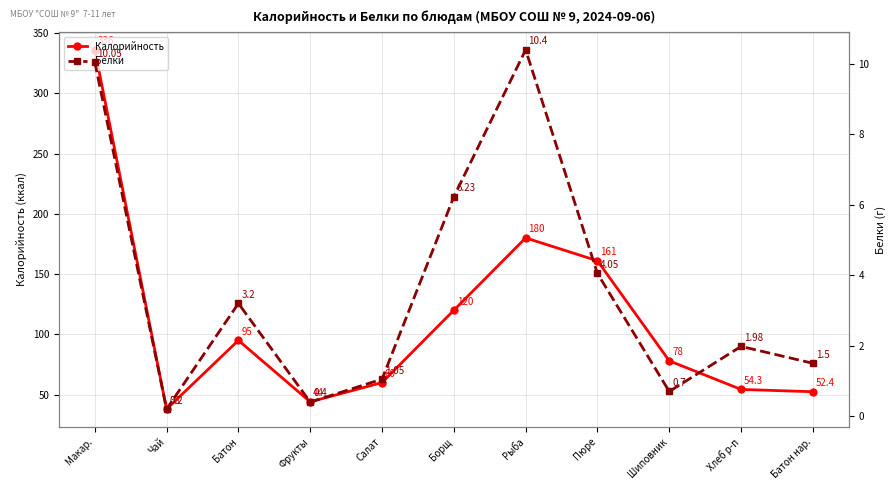

How many data points in Калорийность are above 78?

5